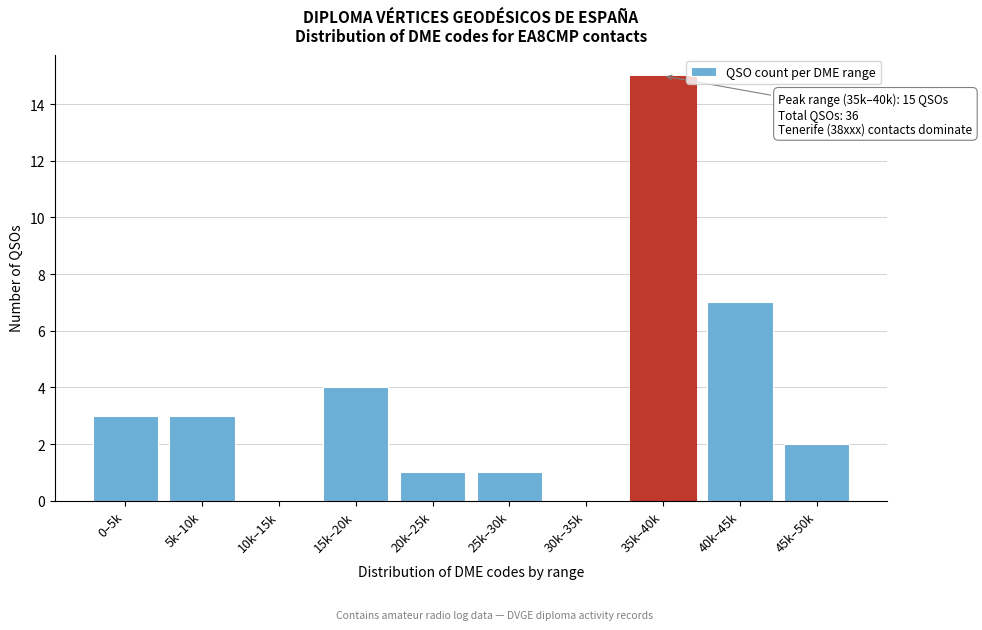

Reading left to right, extract all data points from this chart.

0–5k=3	5k–10k=3	10k–15k=0	15k–20k=4	20k–25k=1	25k–30k=1	30k–35k=0	35k–40k=15	40k–45k=7	45k–50k=2